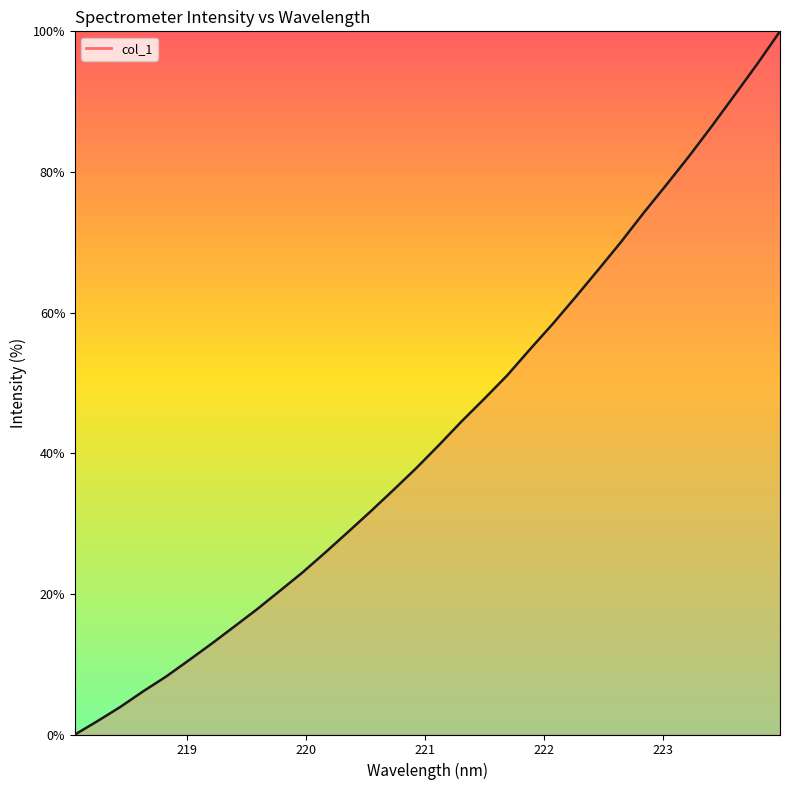

What is the difference between the maximum and minimum values?

100.0